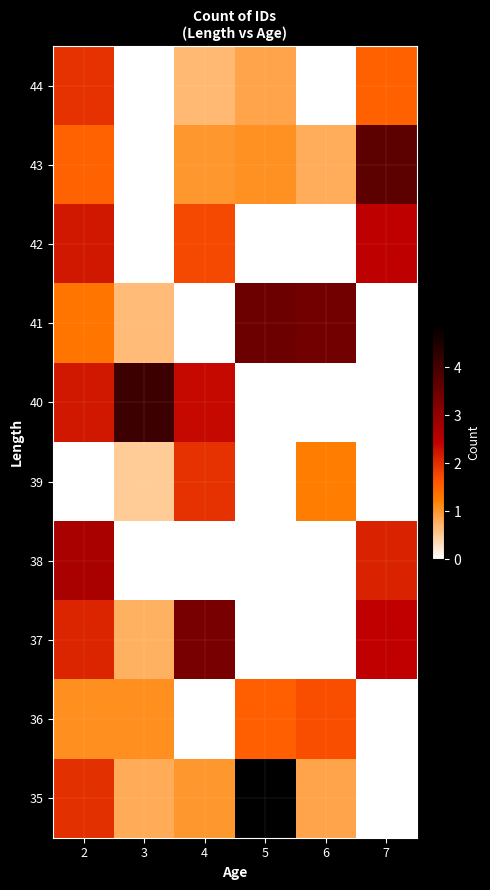

What is the total value across all series at 4?

12.0